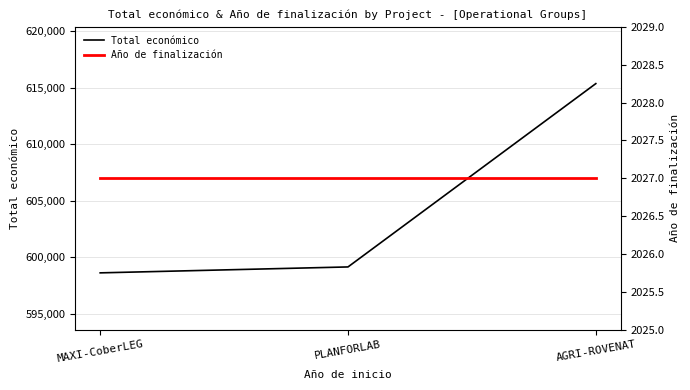

At which category does the chart reach its minimum across all series?

MAXI-CoberLEG